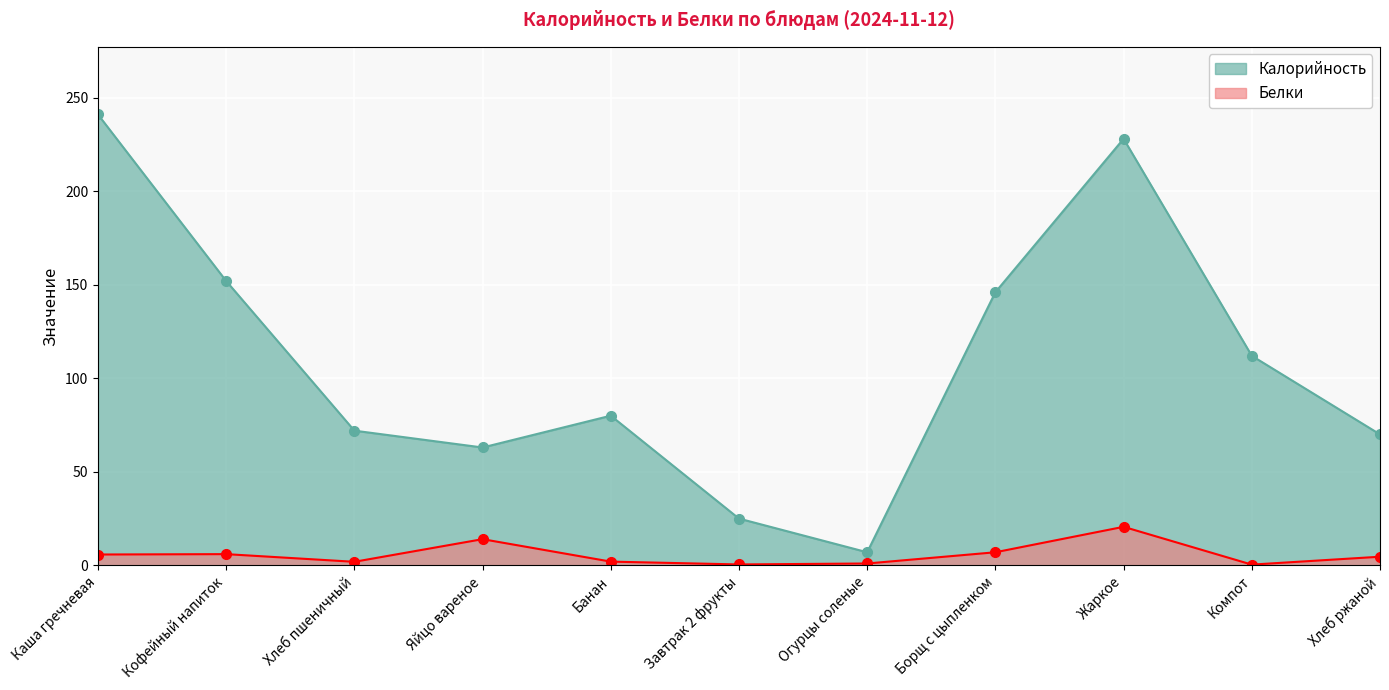

What value does the Белки series have at Борщ с цыпленком?

7.0